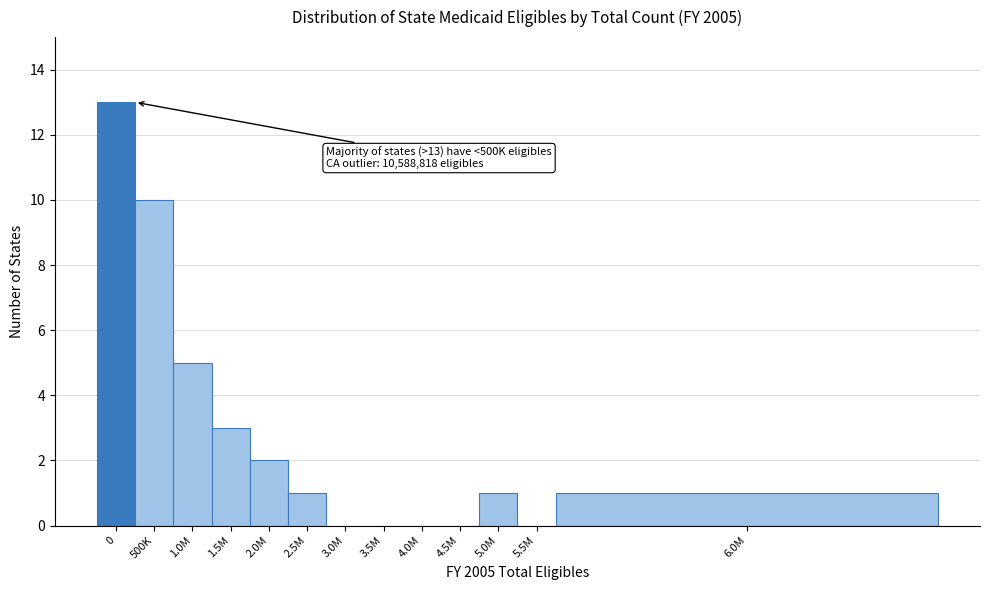

Reading left to right, extract all data points from this chart.

0=13	500K=10	1.0M=5	1.5M=3	2.0M=2	2.5M=1	3.0M=0	3.5M=0	4.0M=0	4.5M=0	5.0M=1	5.5M=0	6.0M=1